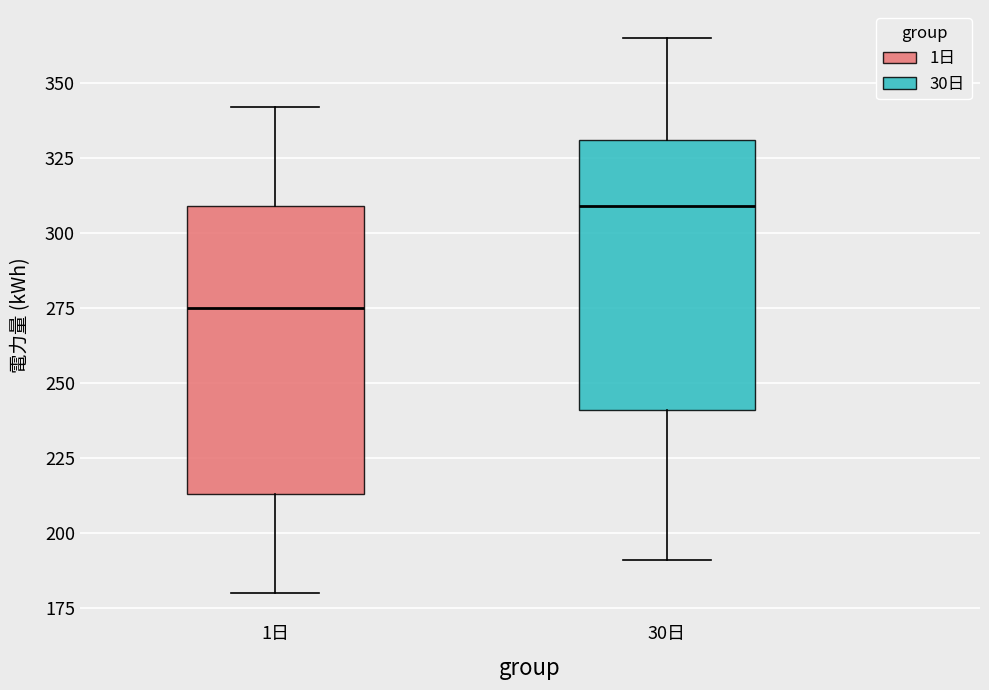

Which box is the tallest, from its lower edge to its upper edge?

1日